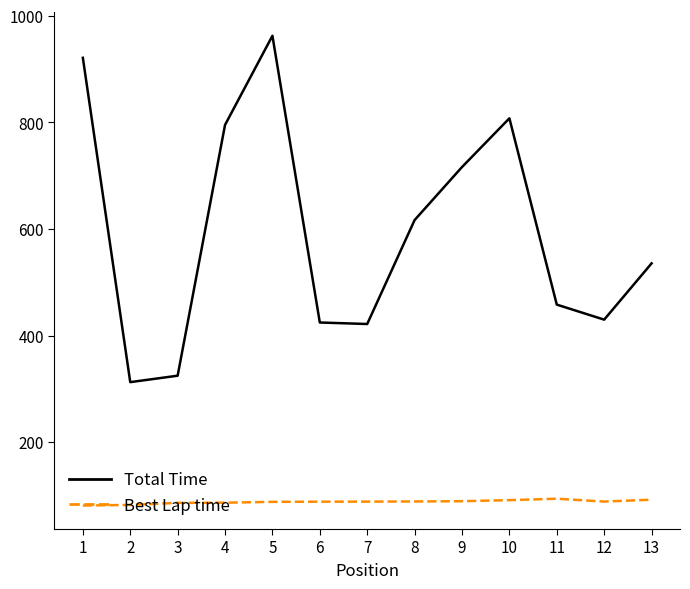

What are all the series names shown in the legend?

Total Time, Best Lap time